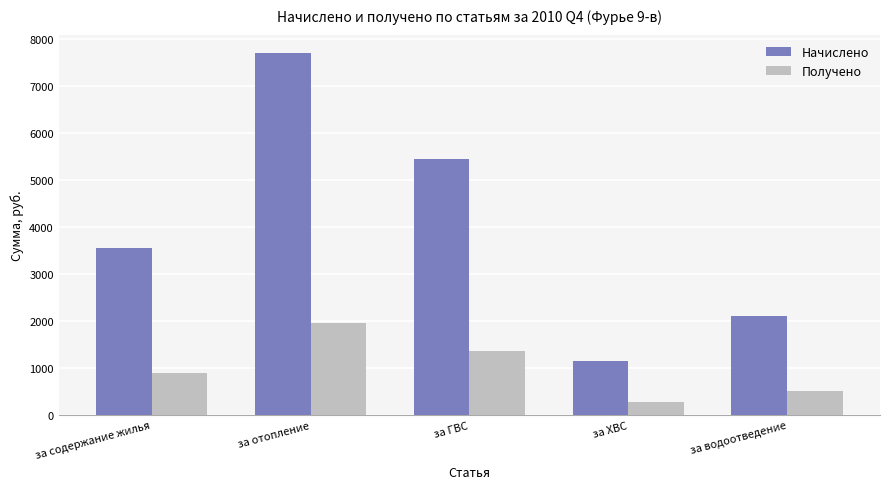

At how many categories does at least one series exceed 6648?

1